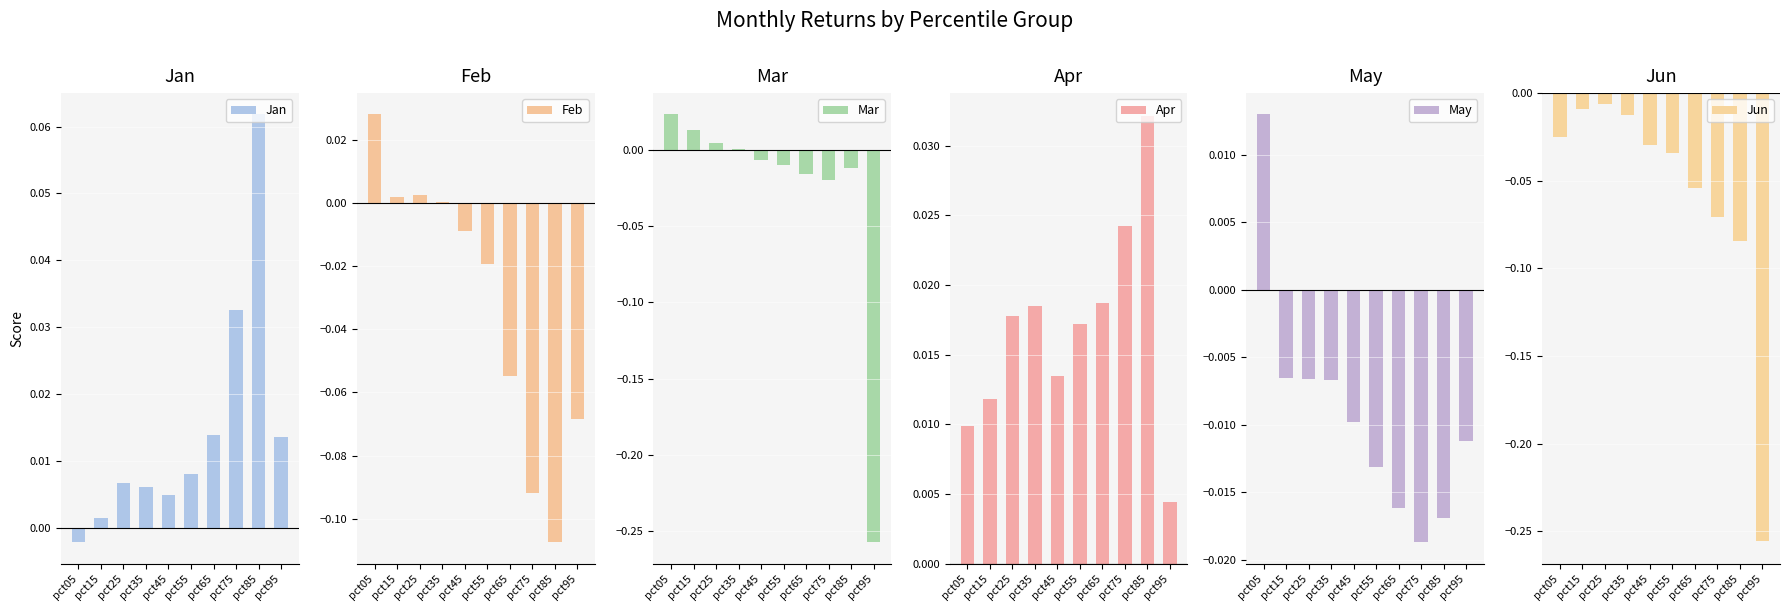

Rank the categories by Mar value from lowest to highest.

pct95, pct75, pct65, pct85, pct55, pct45, pct35, pct25, pct15, pct05